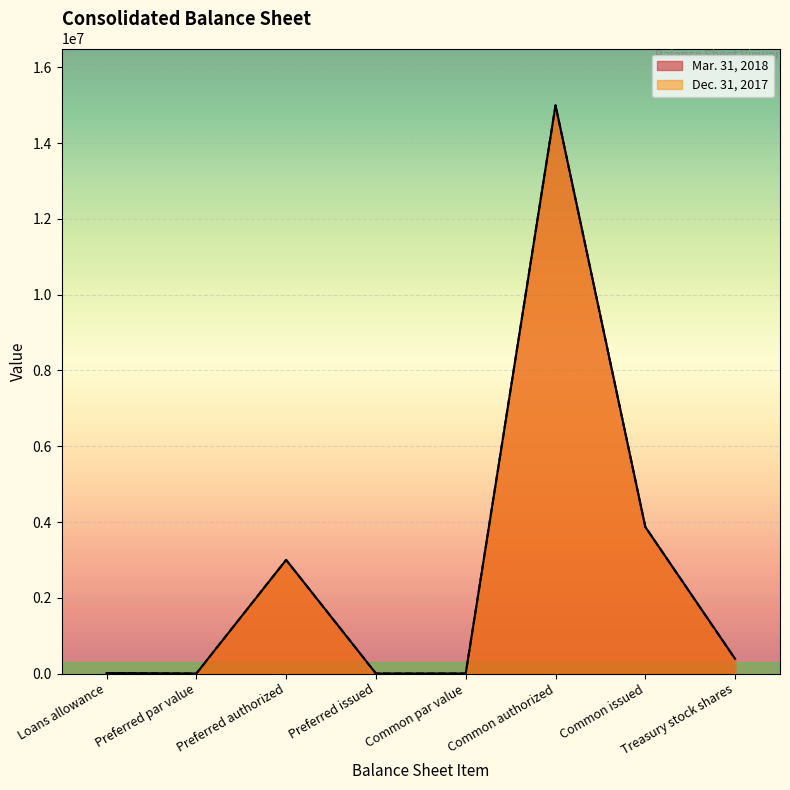

True or false: Dec. 31, 2017 has a value of 2378 at Loans allowance.

False